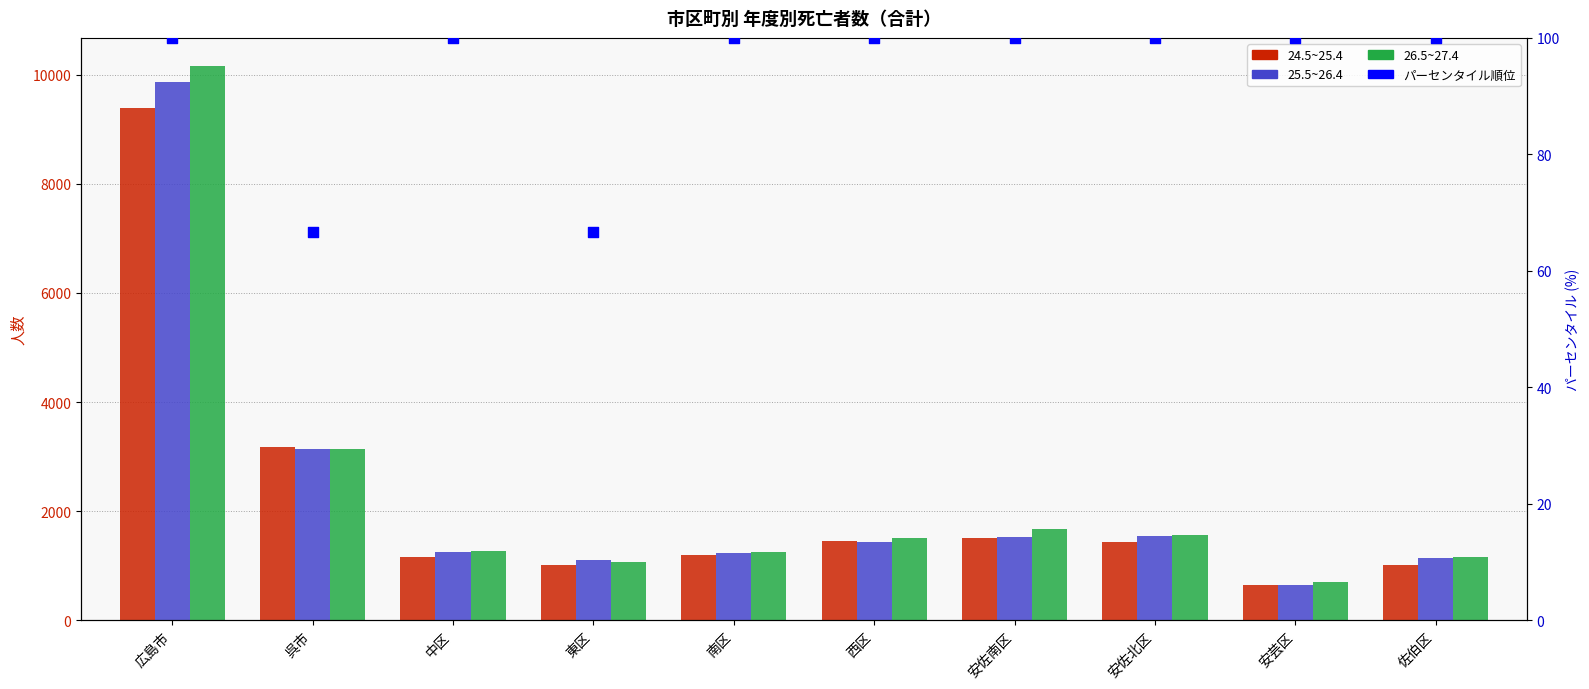

Which series has the largest total across all categories?

26.5~27.4